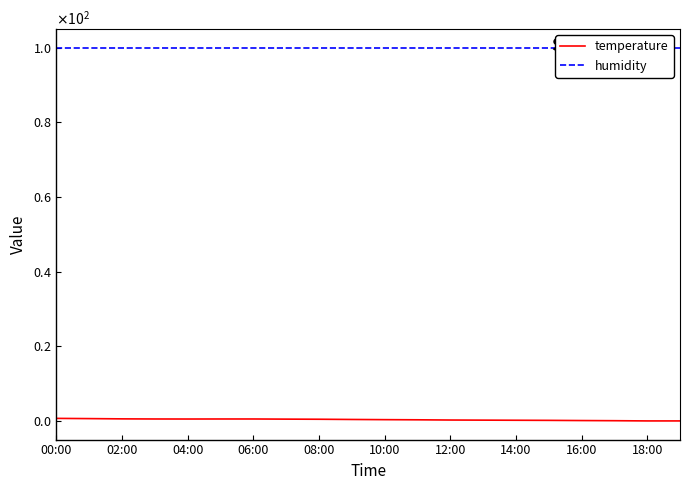

Between 16:00 and 06:00, which is larger?

06:00